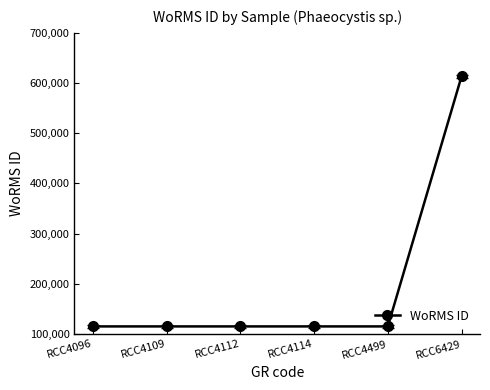

Is it true that the value at RCC4112 is 115088?

True